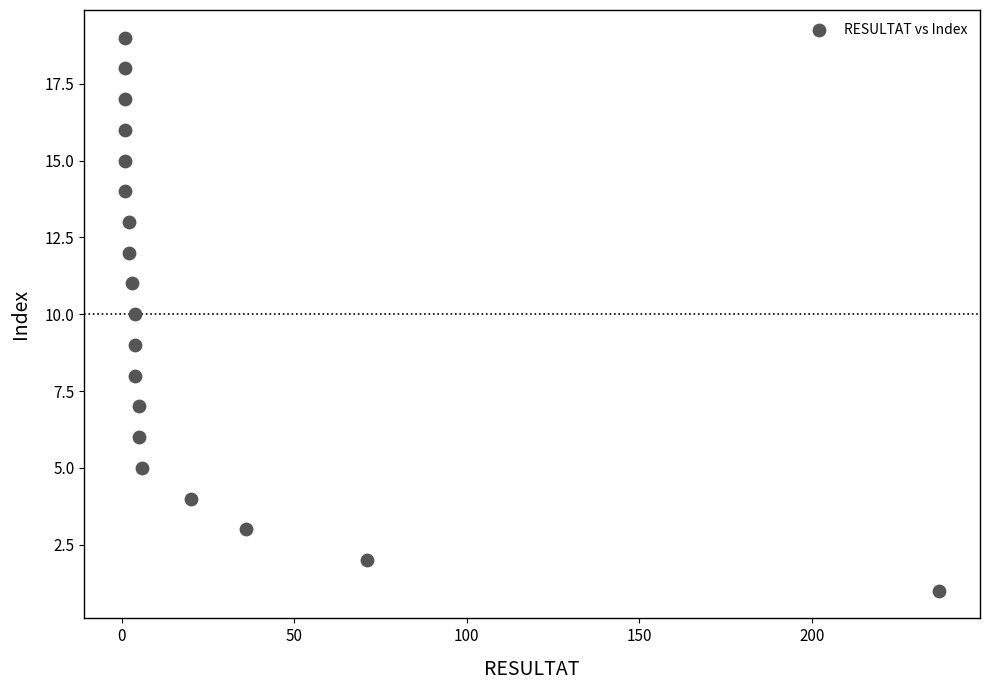

What is the range of Y values (max minus min)?

18